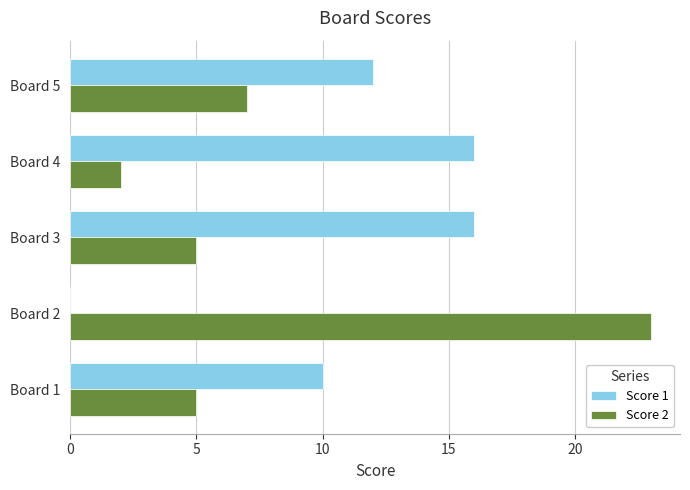

What is the sum of all Score 2 values?

42